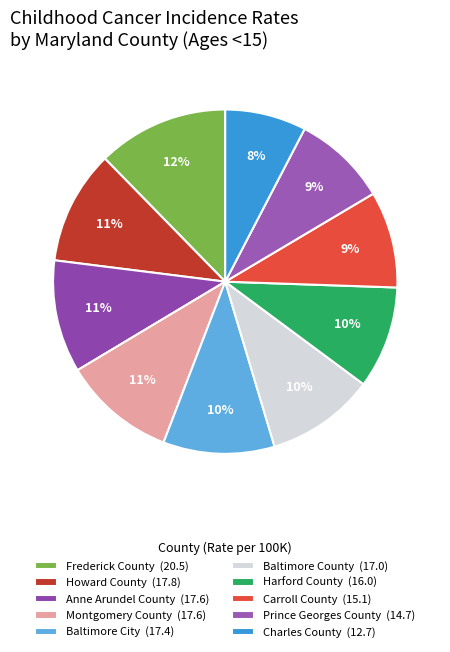

Rank the categories by value from lowest to highest.

Charles County, Prince Georges County, Carroll County, Harford County, Baltimore County, Baltimore City, Anne Arundel County, Montgomery County, Howard County, Frederick County